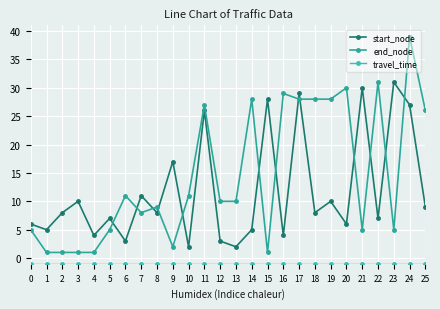

Which series has the largest total across all categories?

end_node